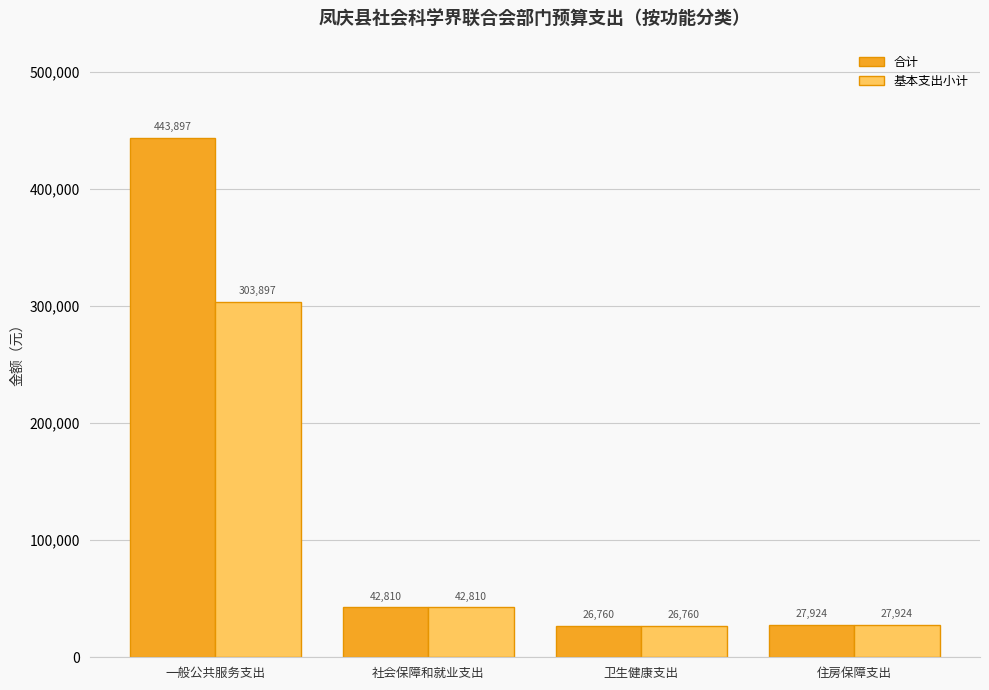

What value does the 基本支出小计 series have at 卫生健康支出?

26760.1